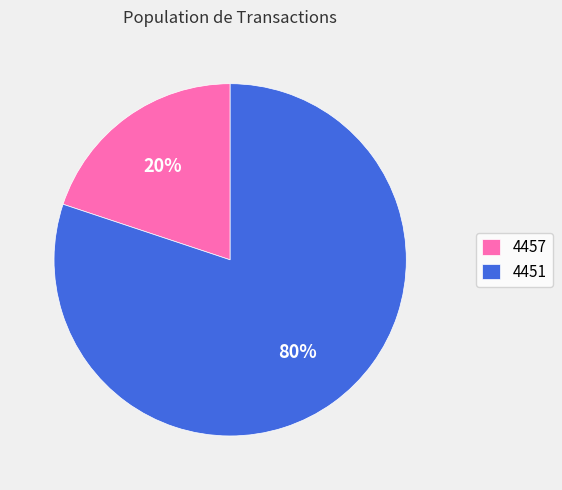

What percentage is the 4451 slice, to the nearest percent?

80%